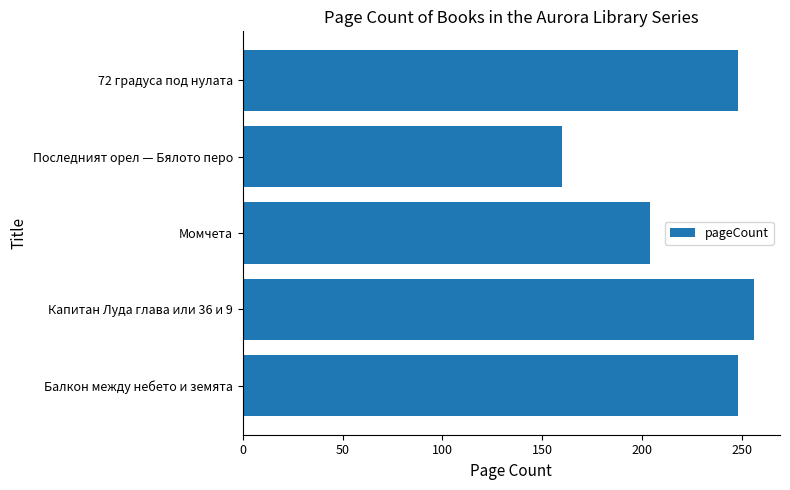

Are the bars grouped side by side (vs. stacked)?

No